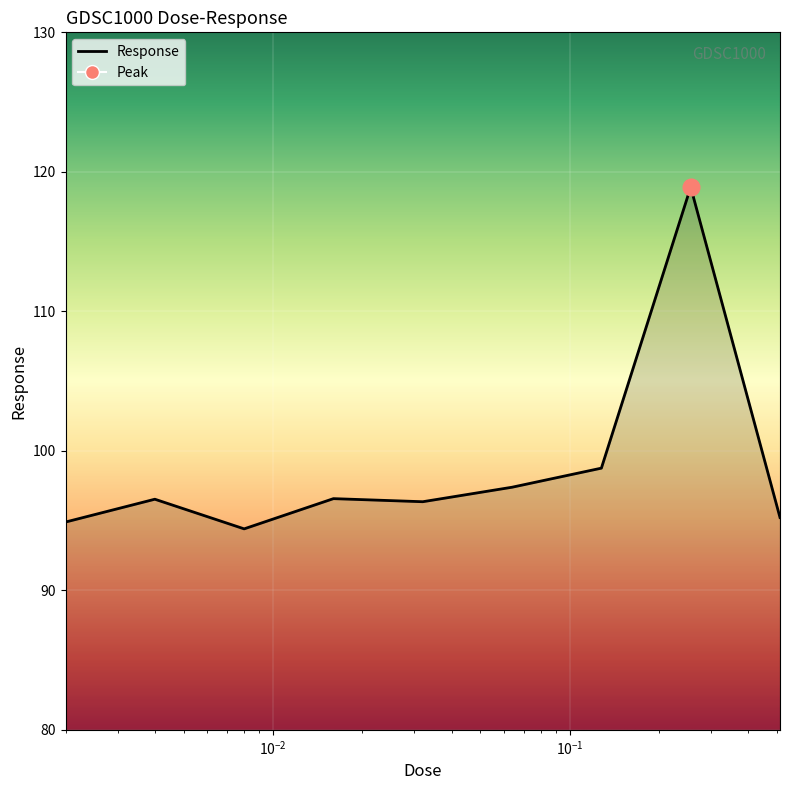

What is the smallest value displayed?

94.4